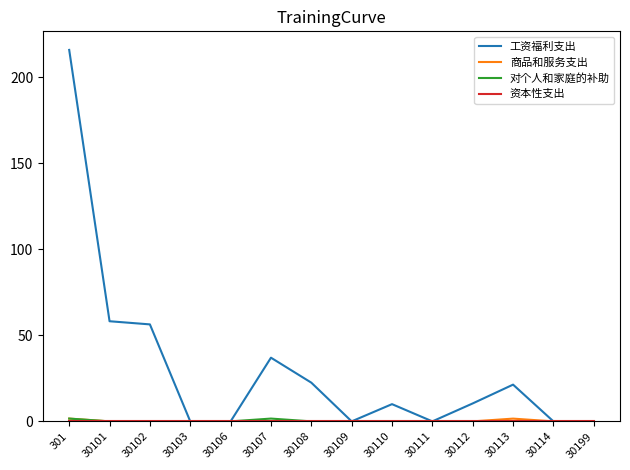

The 工资福利支出 series shows 33.7 at 30101. True or false?

False